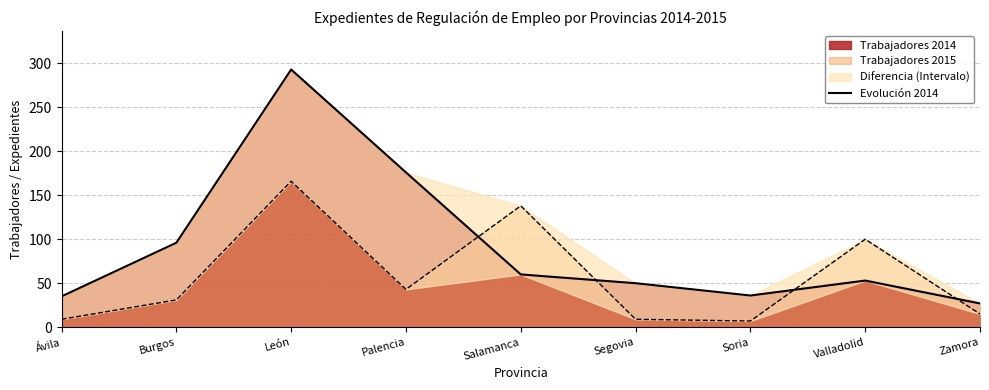

How many points are lower than both their immediate neighbors (excluding endpoints)?

1